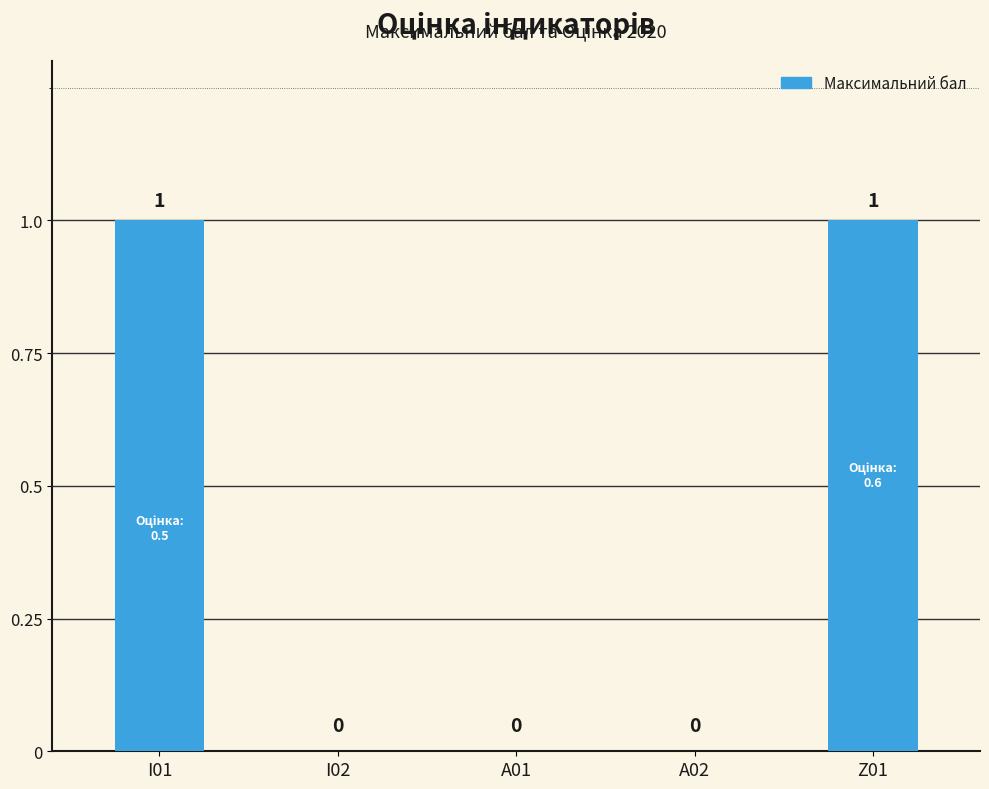

What is the change in value from A02 to Z01?

+1